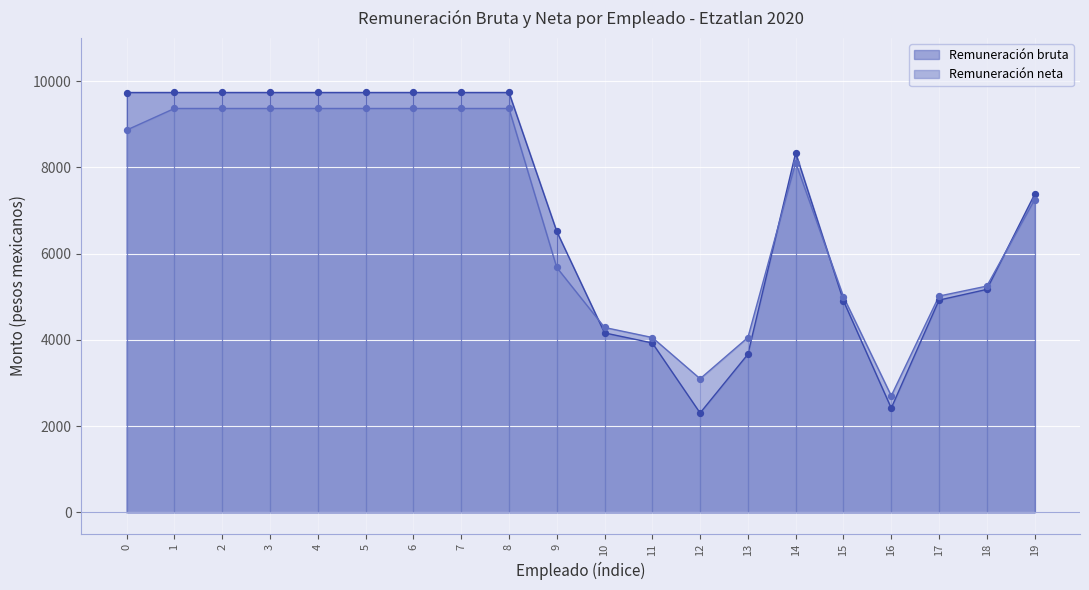

Which series reaches the maximum Y coordinate?

Remuneración bruta